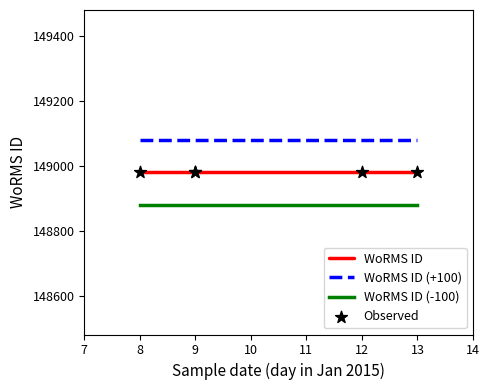

Which series contains the highest Y value?

WoRMS ID (+100)